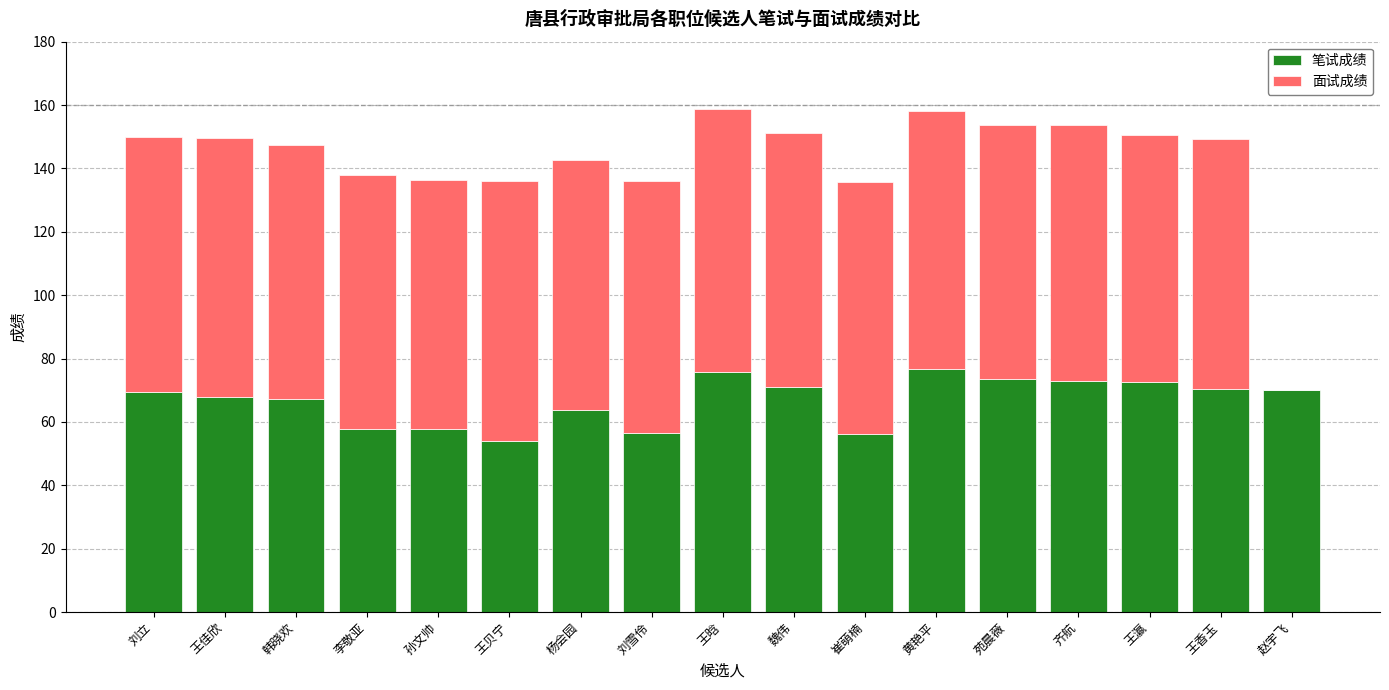

Is it true that 笔试成绩 equals 57.8 at 孙文帅?

True